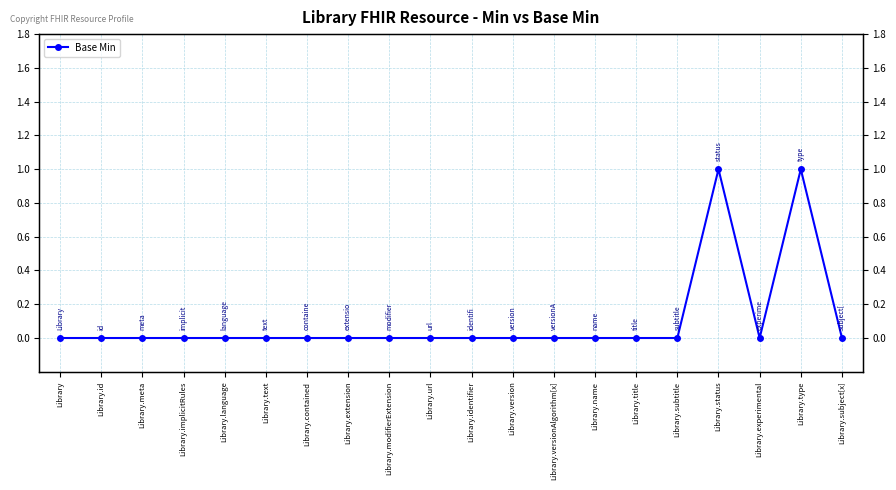

What is the difference between the values at Library.type and Library.experimental?

1